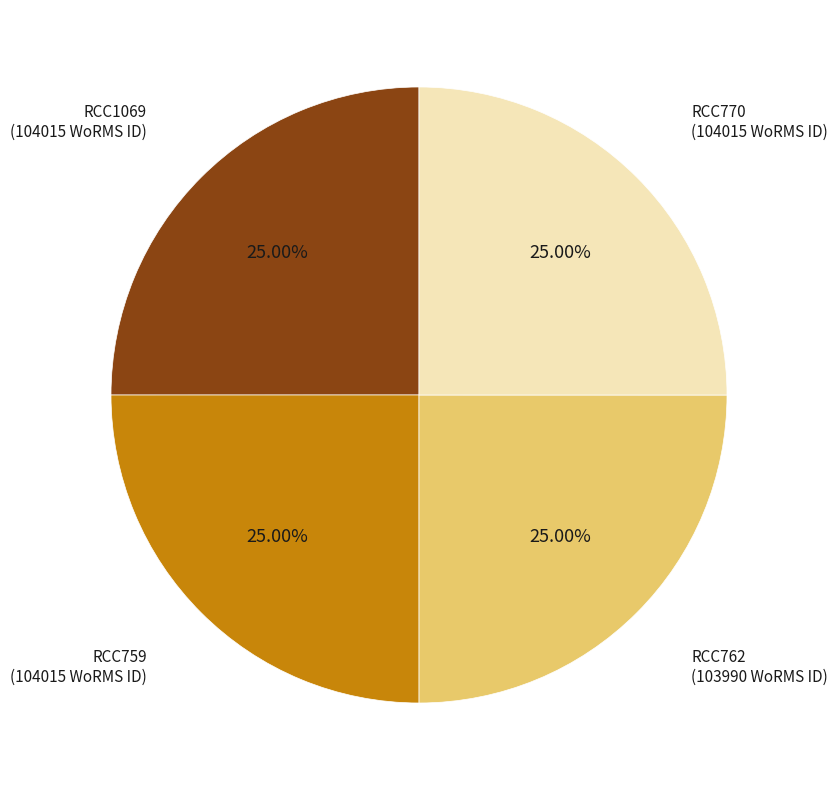

To the nearest percent, what percentage of the pie is RCC762?

25%